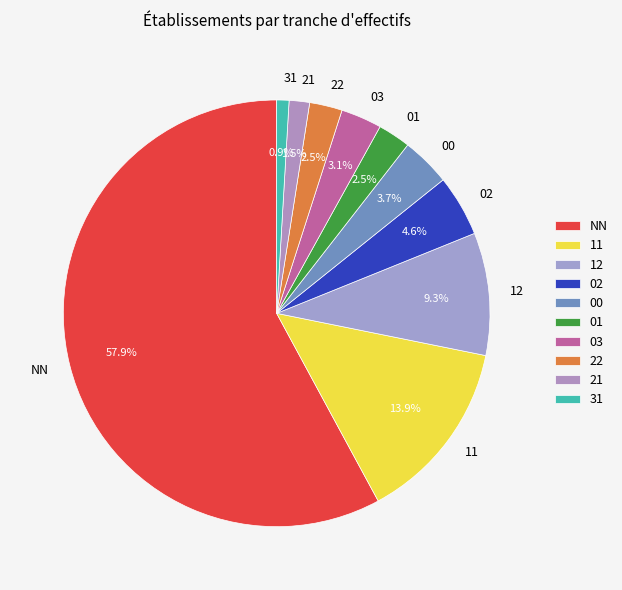

Count the number of slices in the pie.

10